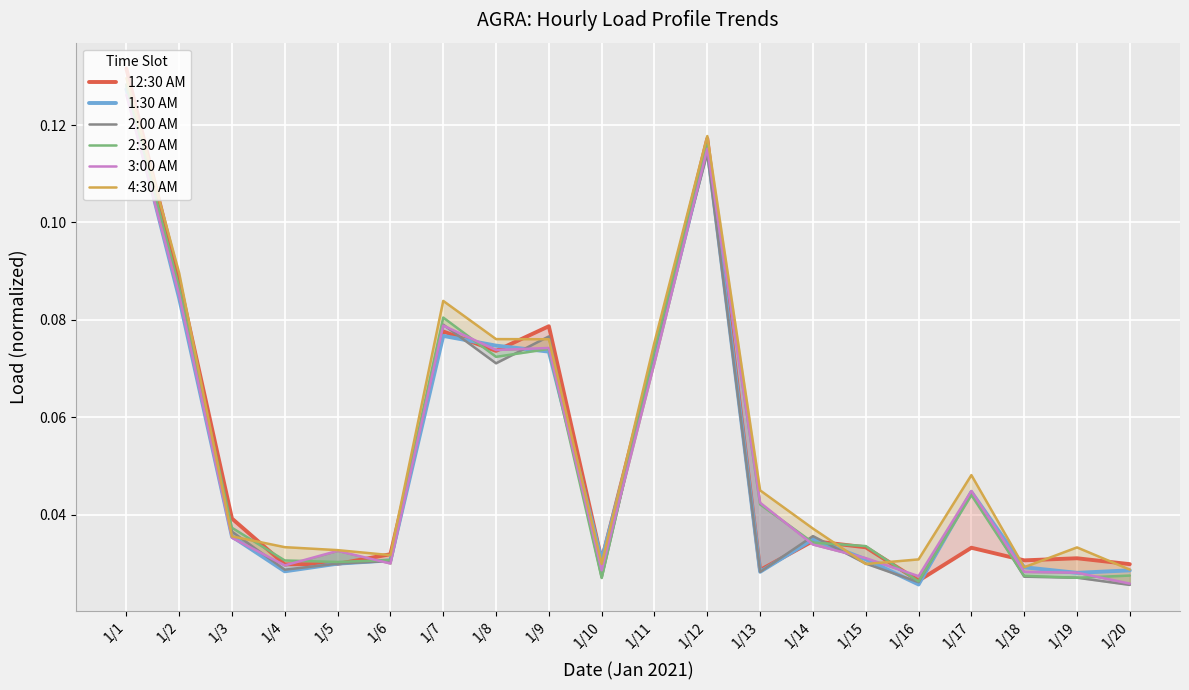

How many interior local peaks does the 4:30 AM series have?

4